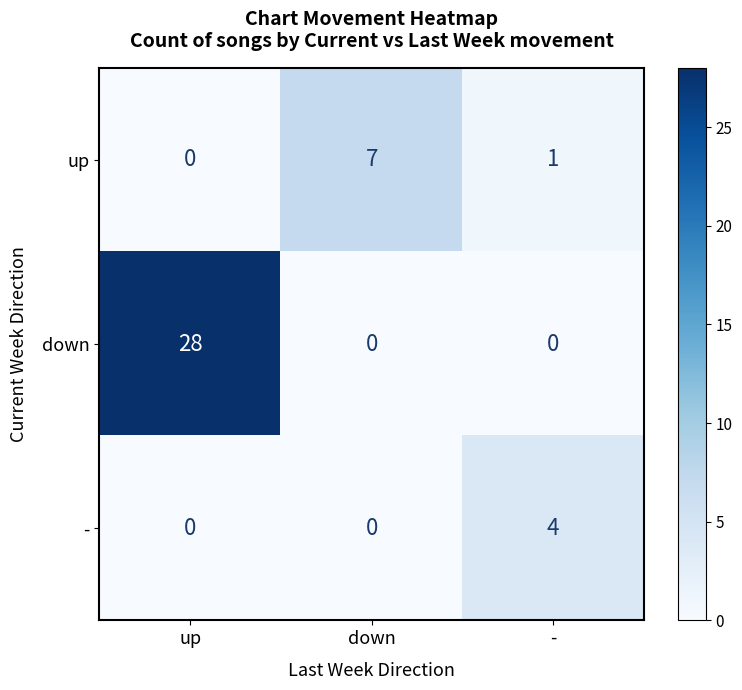

List the series in order of their overall mean, lowest first.

-, up, down